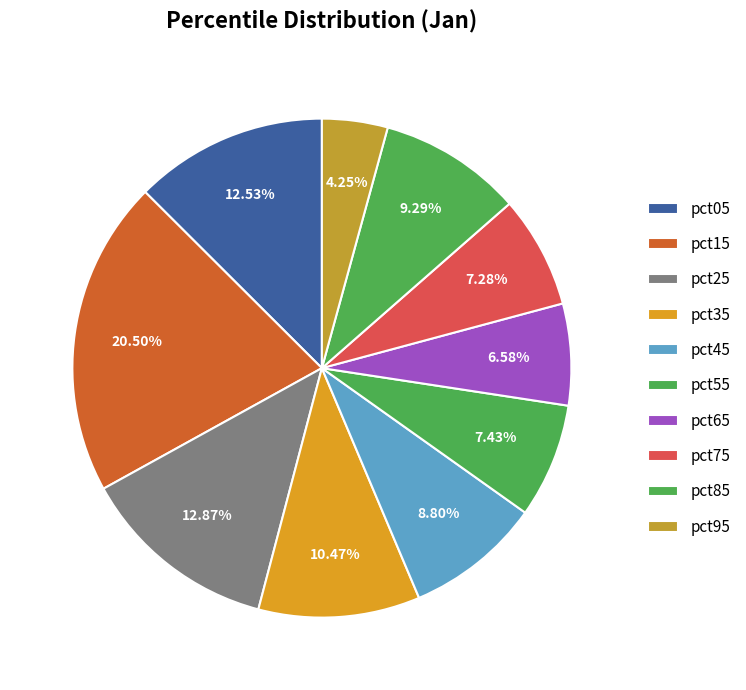

Is pct45 the majority of the pie?

No